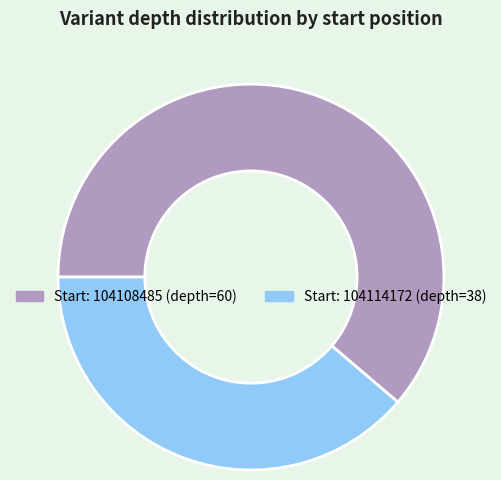

Is there any slice that represents more than half of the pie?

Yes